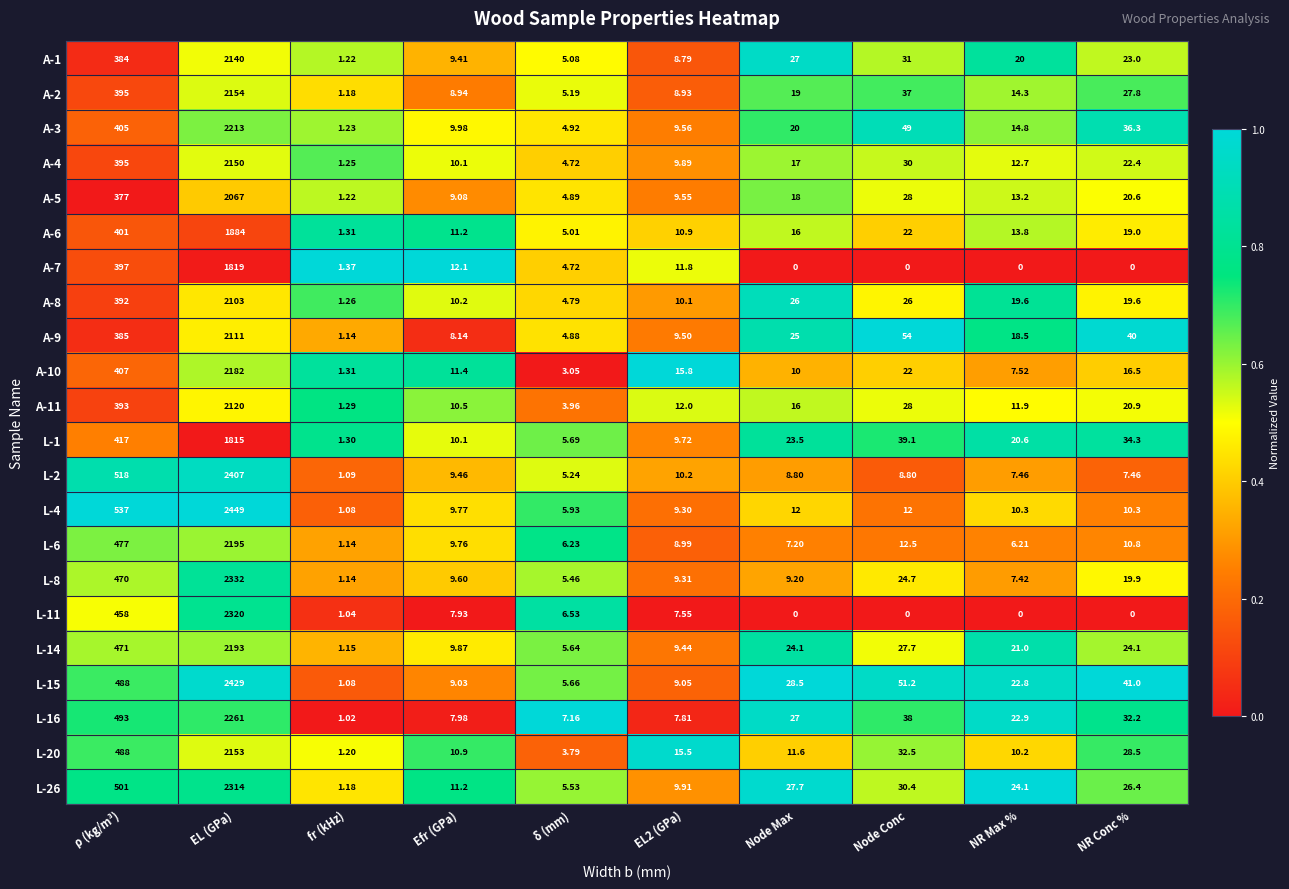

At which label does L-15 reach its minimum?

fr (kHz)